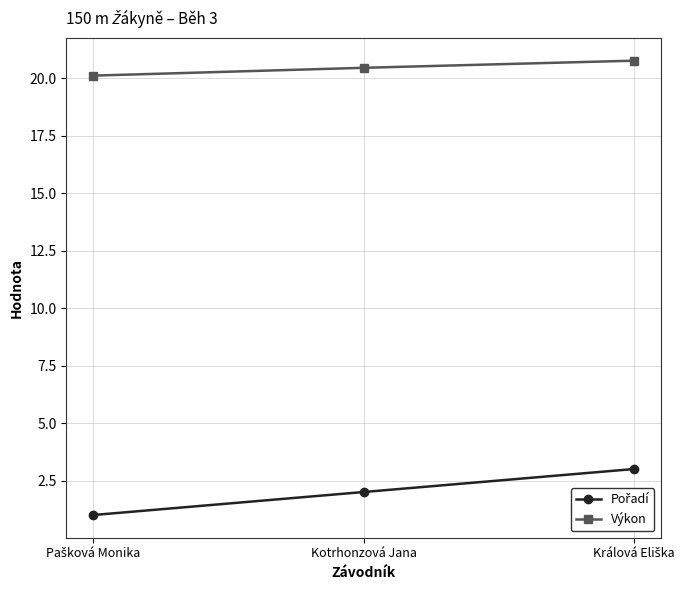

The value of Výkon at Kotrhonzová Jana is 5.8. True or false?

False